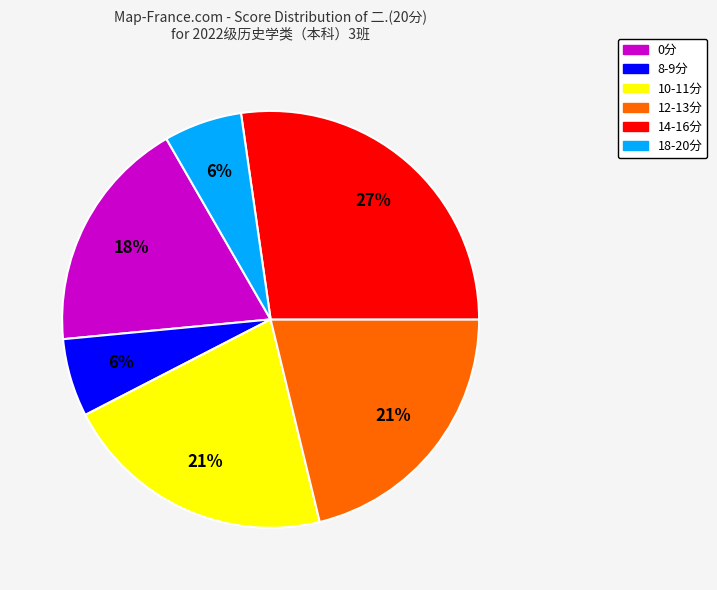

What percentage is the 14-16分 slice, to the nearest percent?

27%